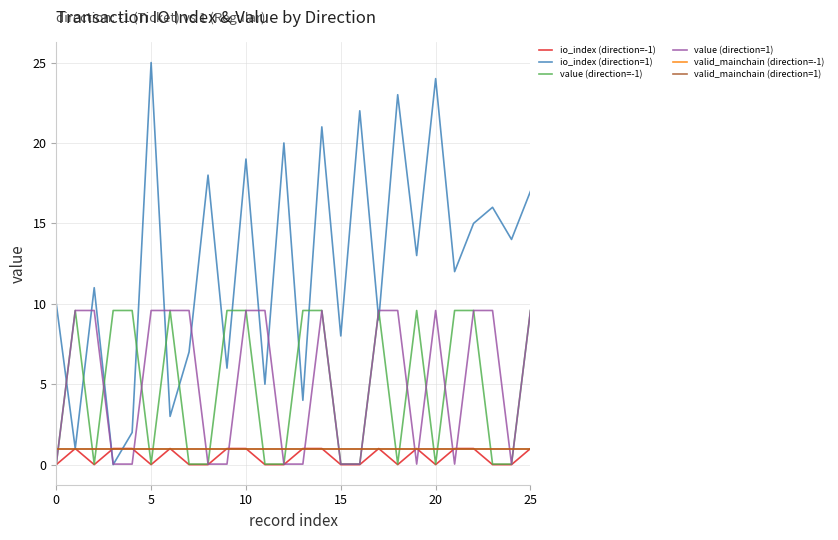

What is the value of the value (direction=-1) point at the 5th from the left?

9.6